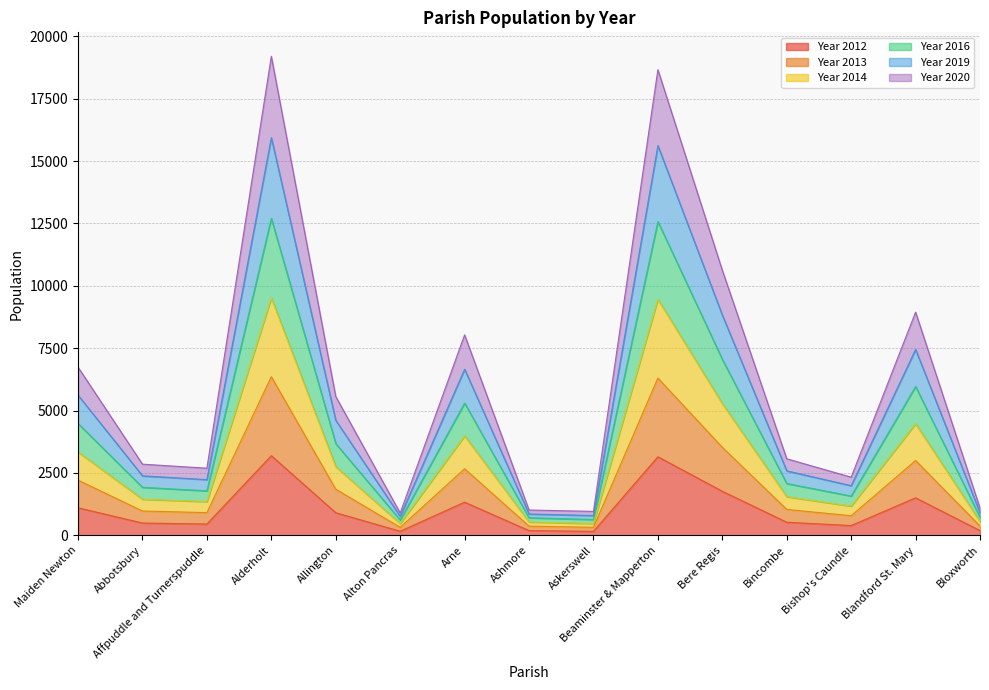

What value does the Year 2014 series have at Alderholt?

9510